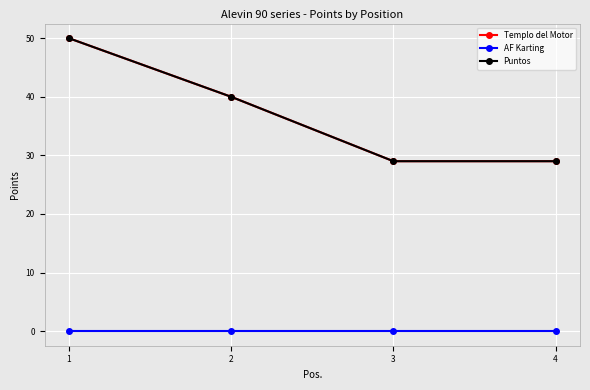

Is this an area chart (filled region under the line)?

No